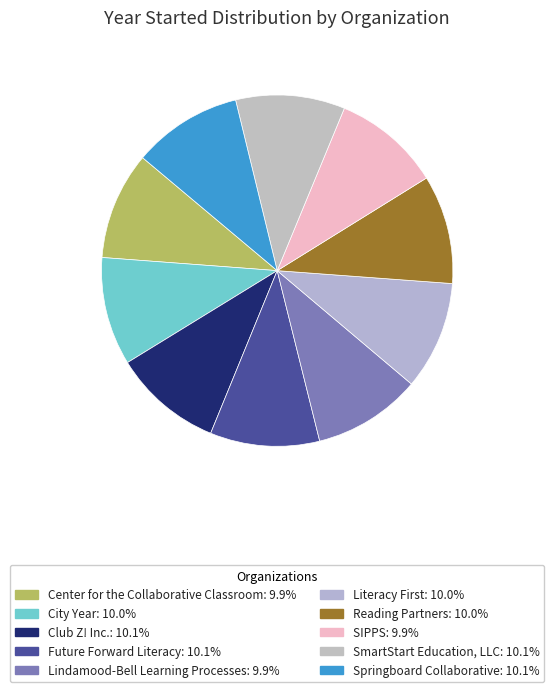

How many slices are in this pie chart?

10